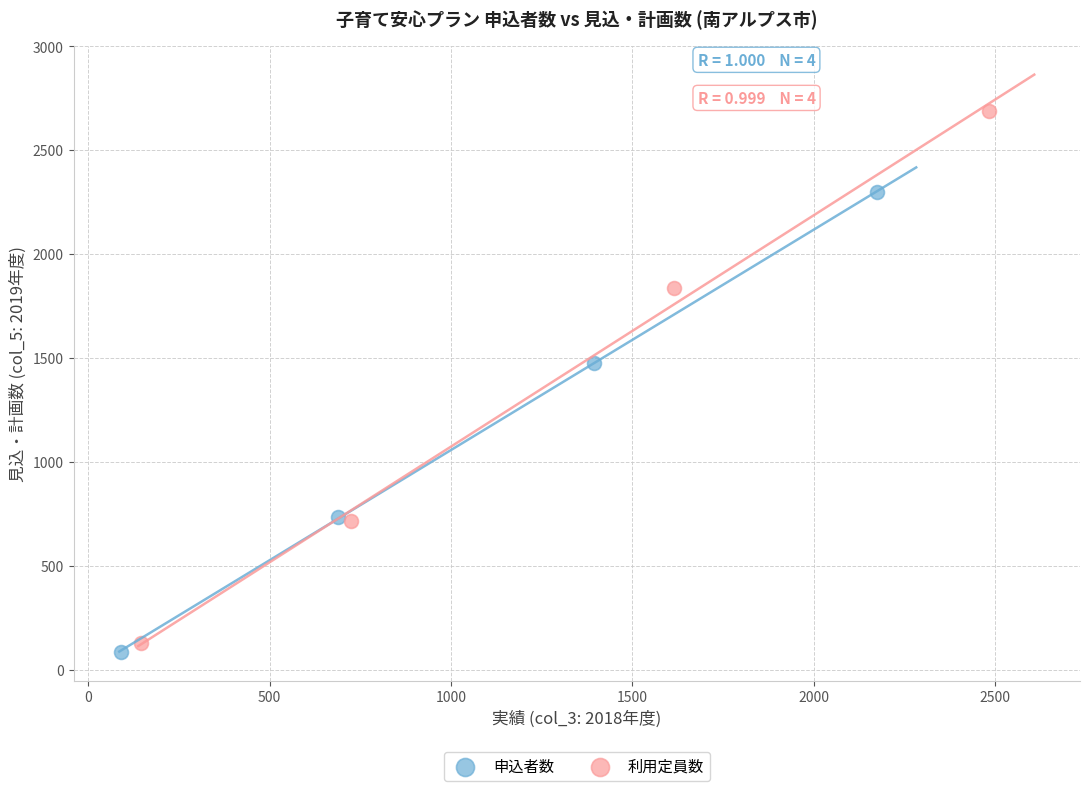

Which series reaches the maximum Y coordinate?

利用定員数